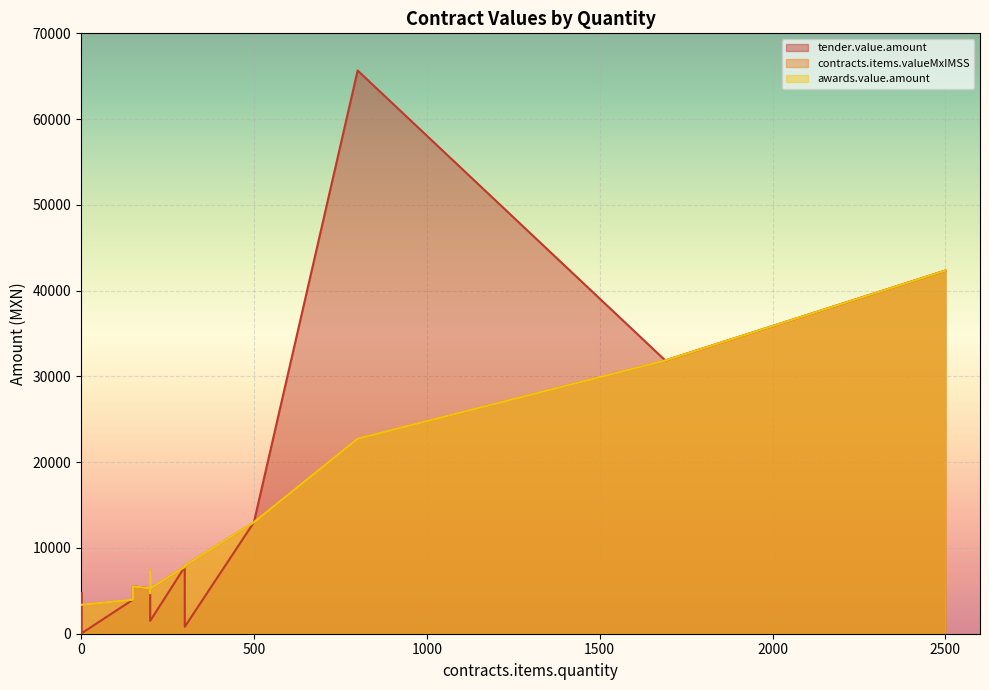

What is the average value of the awards.value.amount series?

10703.1